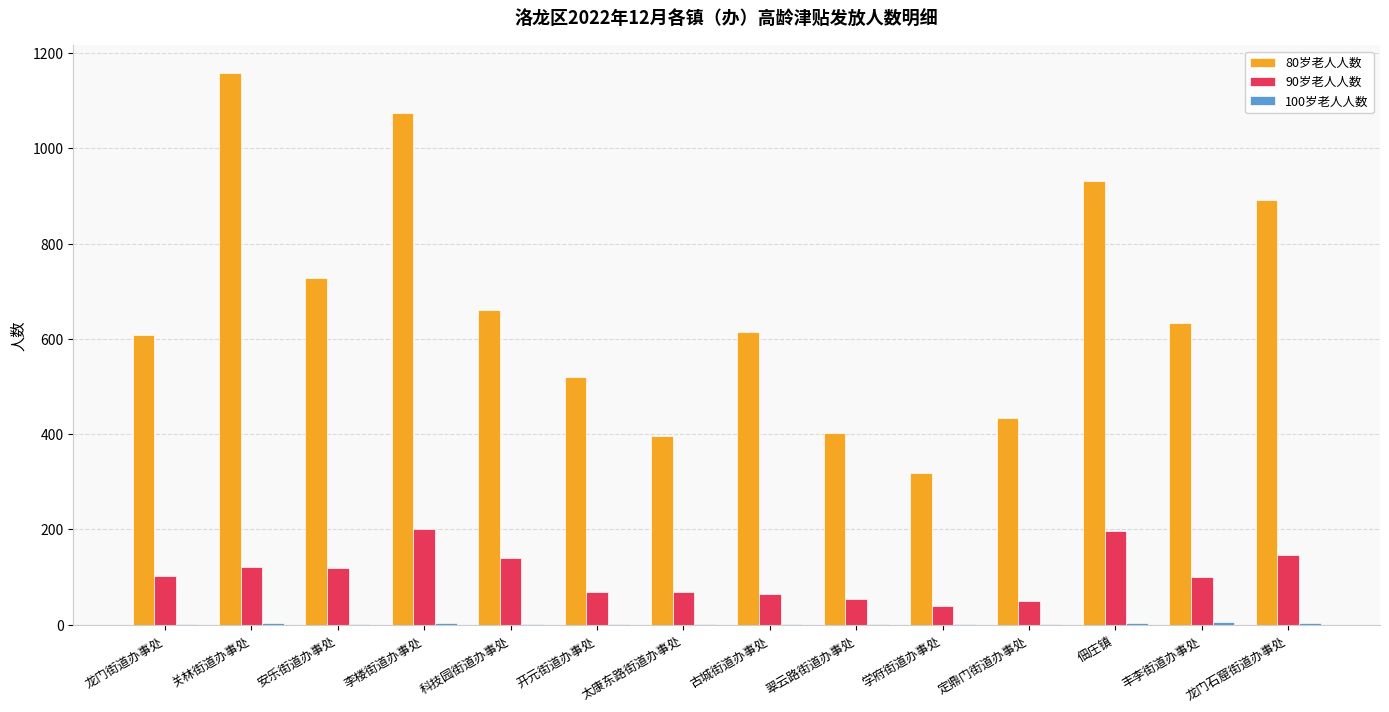

Which series has the largest total across all categories?

80岁老人人数